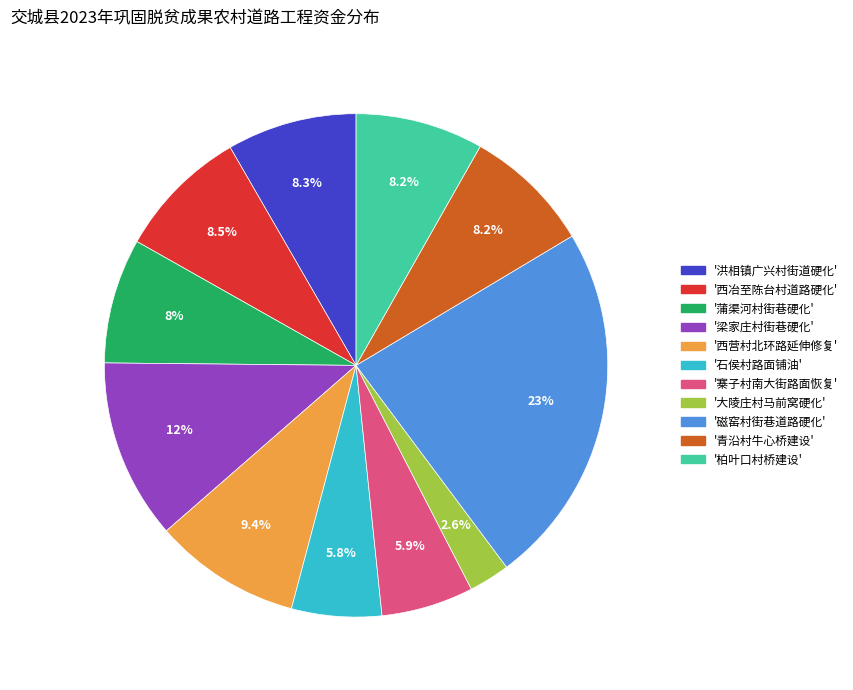

Does any single category account for the majority?

No